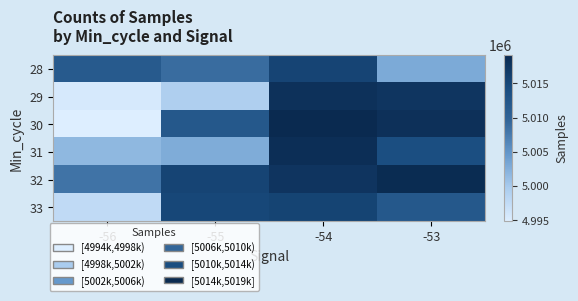

Which has a higher value, -53 or -54?

-54